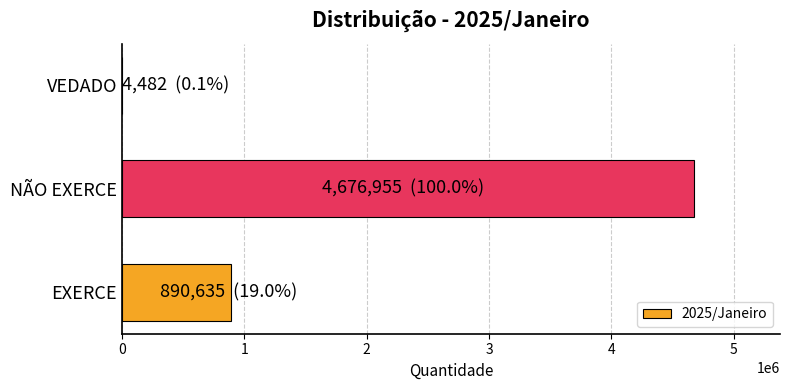

True or false: the data shows 4676955 at NÃO EXERCE.

True